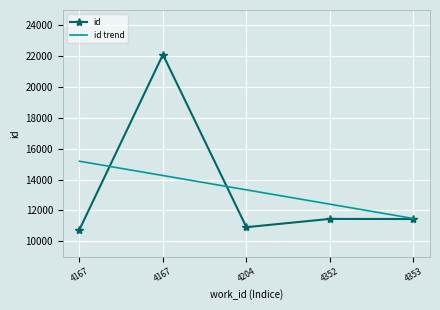

What is the sum of all id values?

66643.0